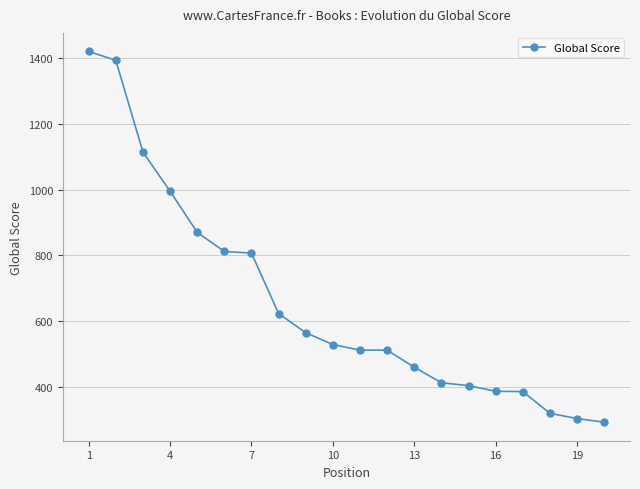

What is the value of the 3rd point from the left?

1114